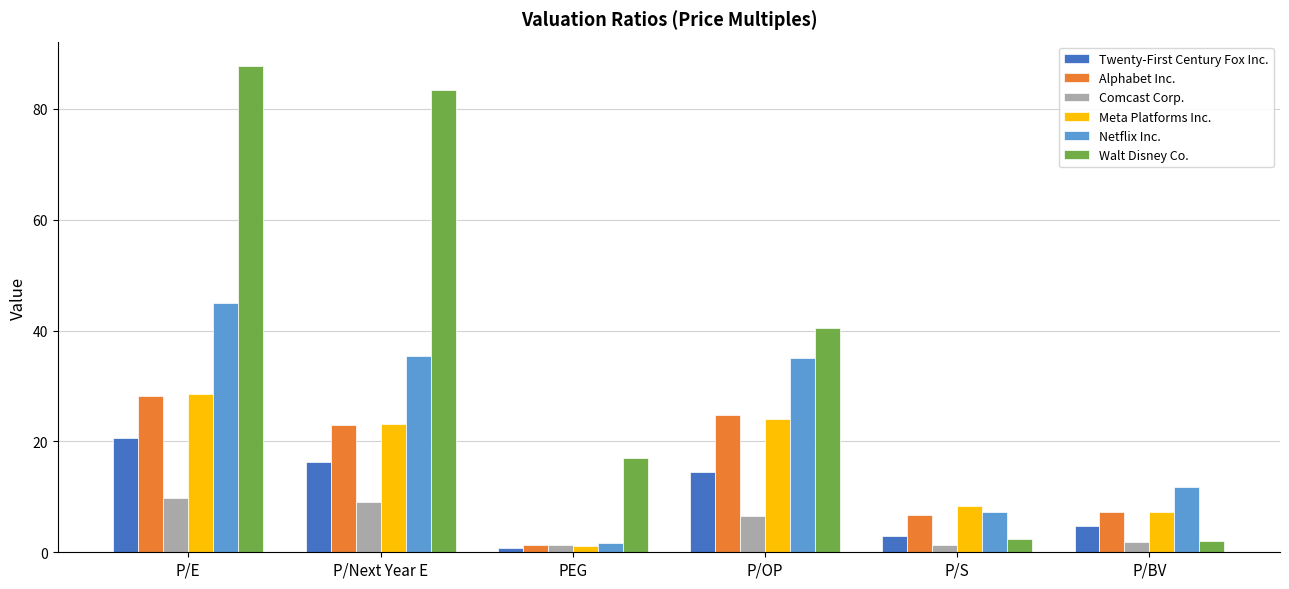

Is the value of Alphabet Inc. at P/E greater than the value of Netflix Inc. at PEG?

Yes